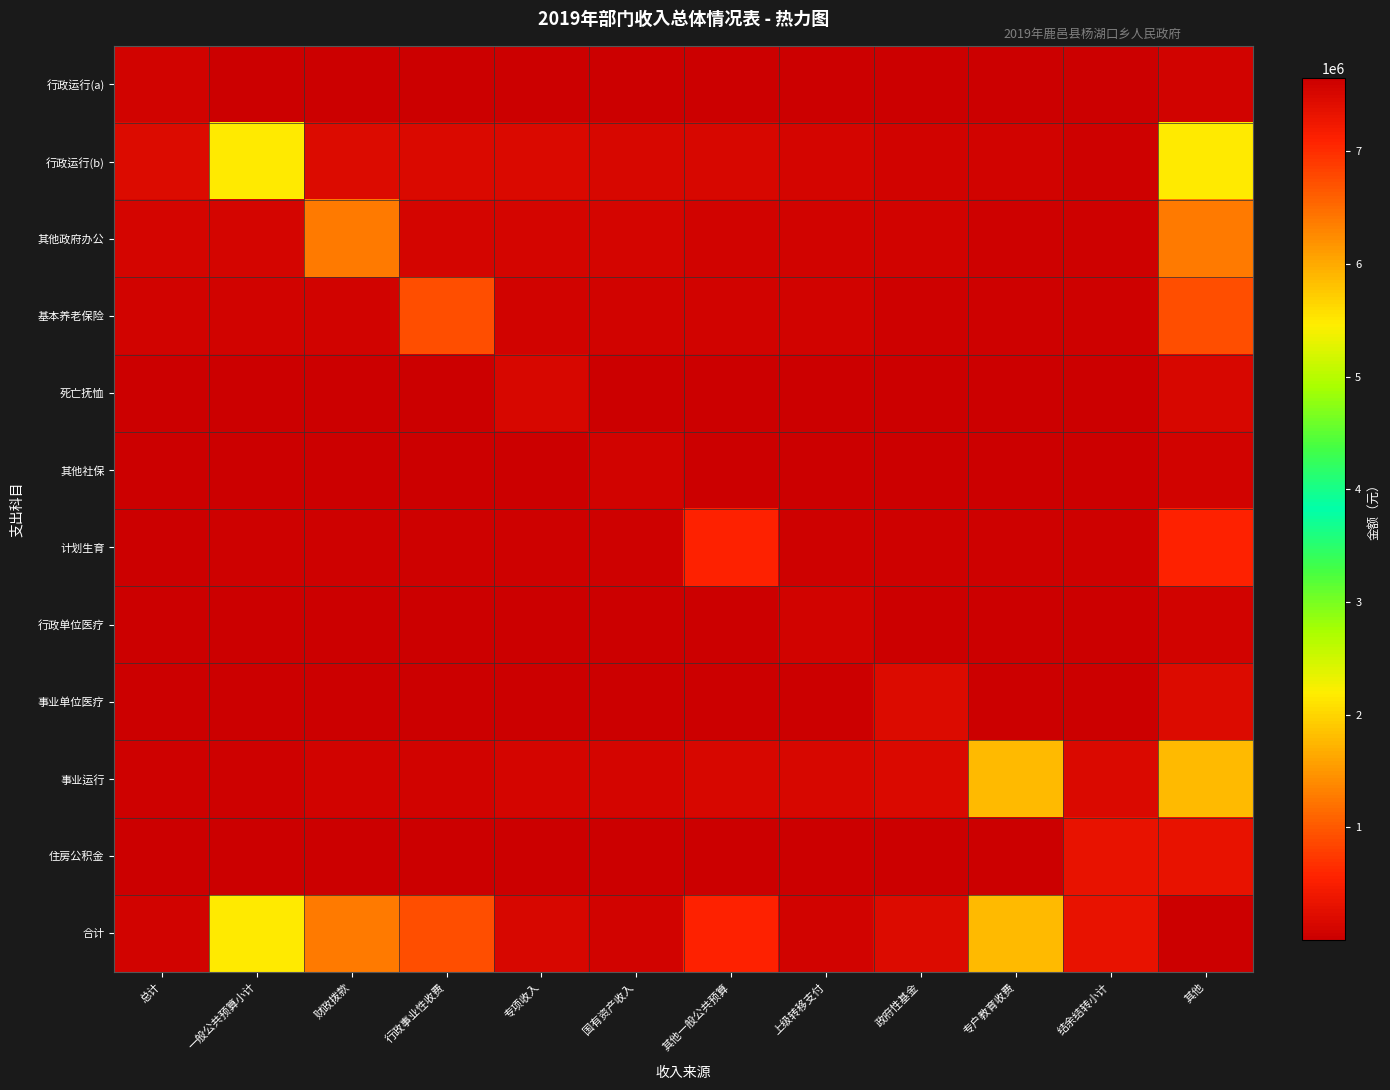

What is the spread (max minus min) of values at 其他?

7580933.3